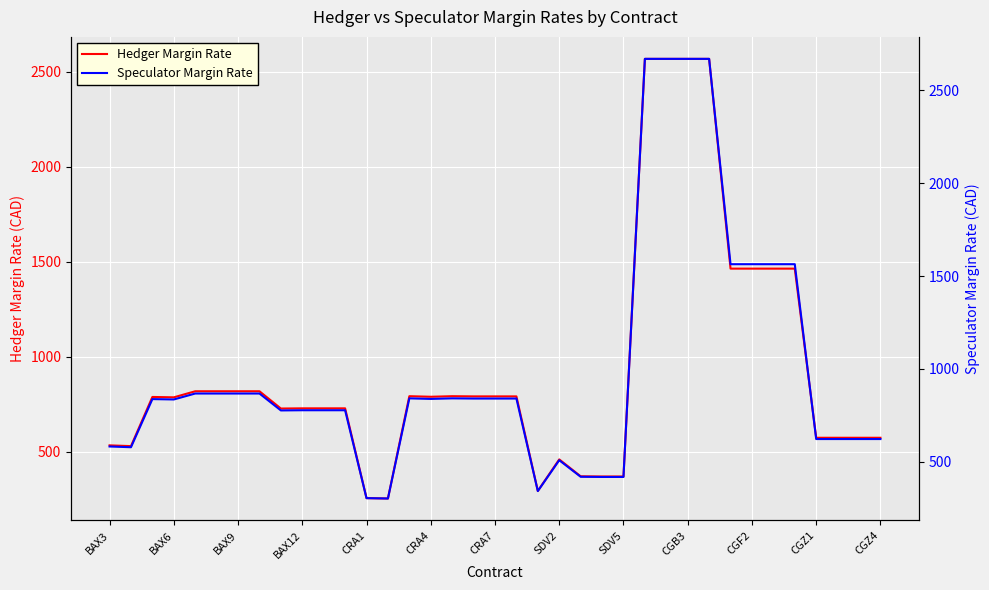

What is the difference between the Hedger Margin Rate values at BAX3 and CRA1?

278